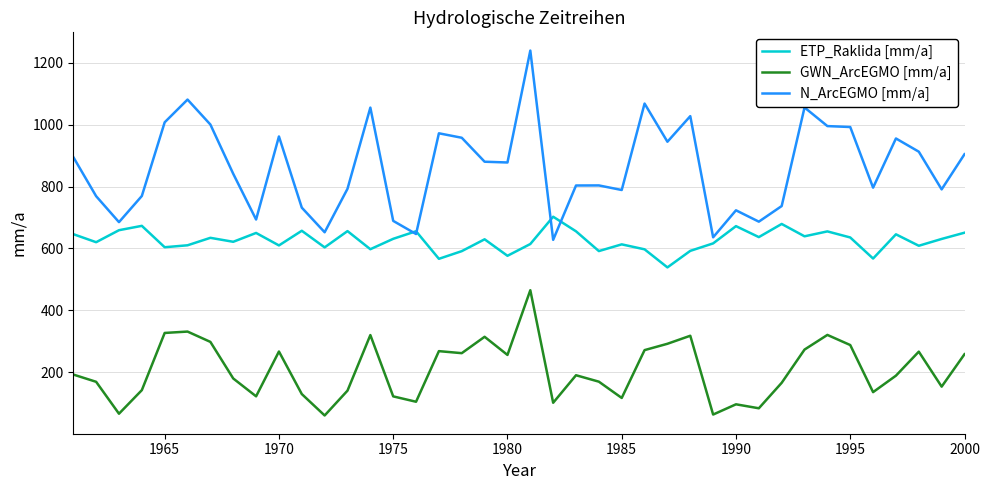

What is the minimum value shown in the chart?

59.6